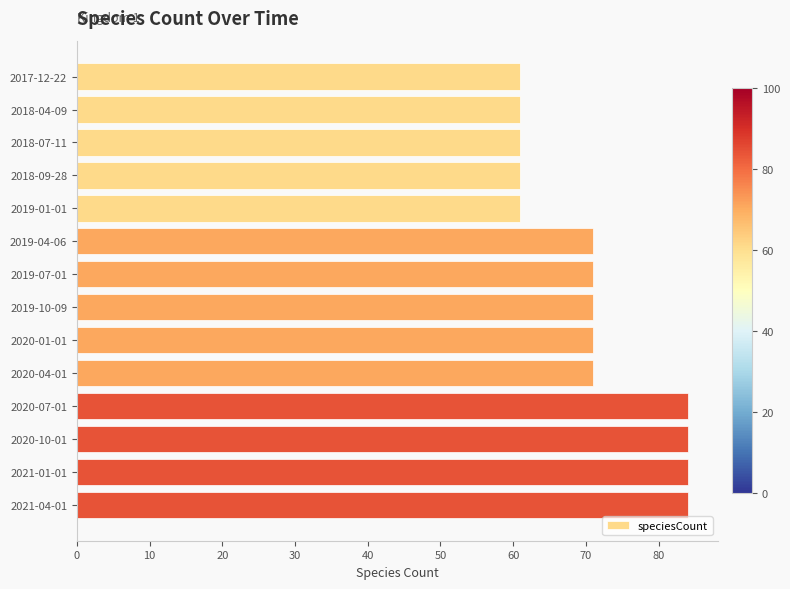

What is the value of the 5th bar from the top?

61